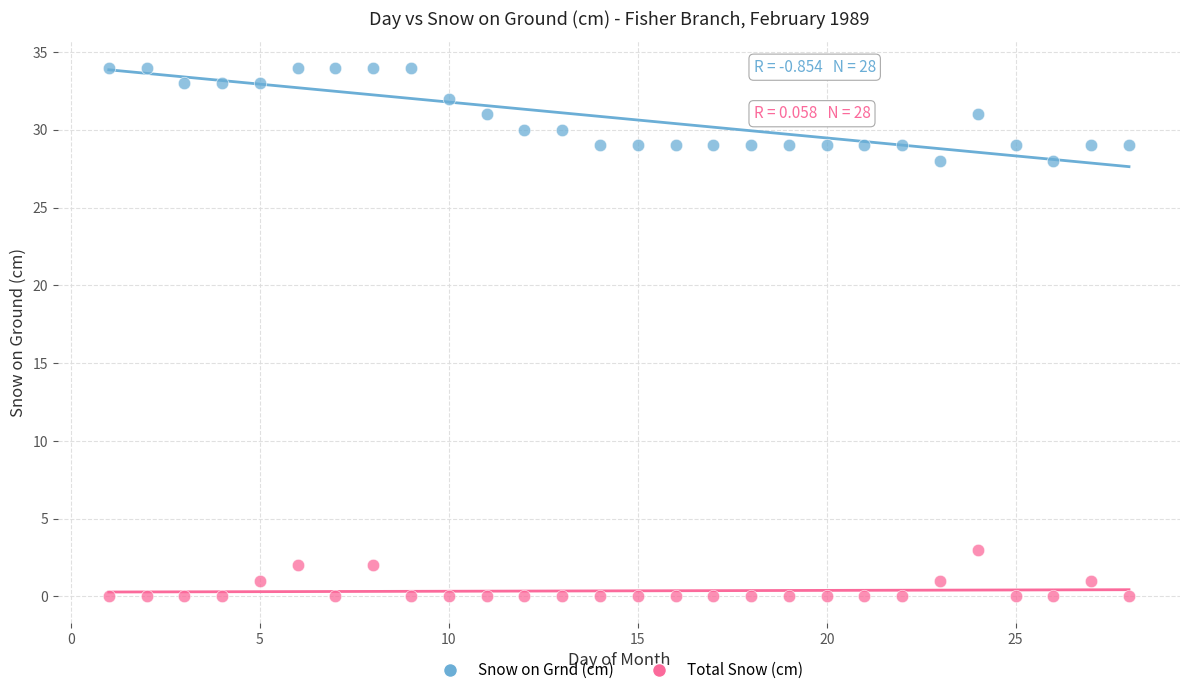

What are all the series names shown in the legend?

Snow on Grnd (cm), Total Snow (cm)